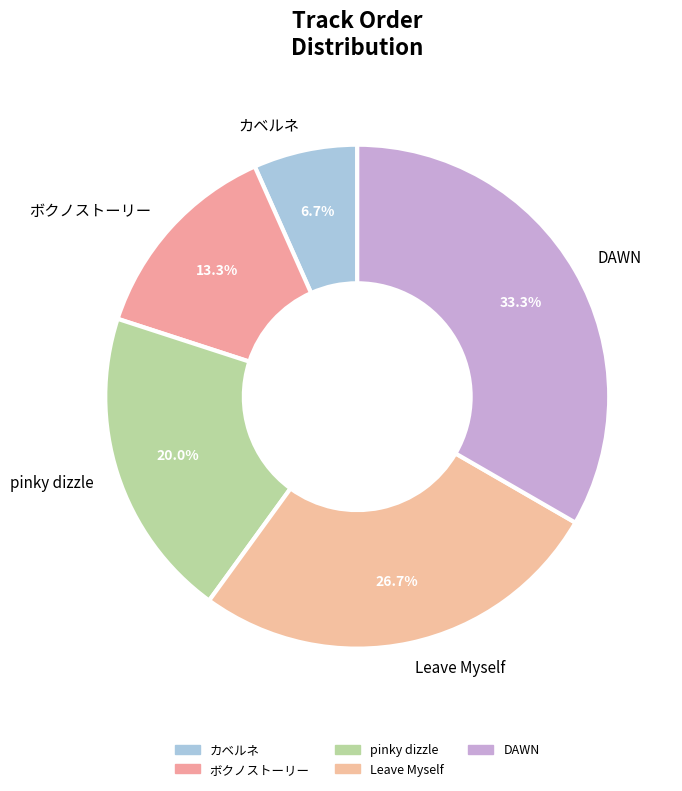

Does any single category account for the majority?

No